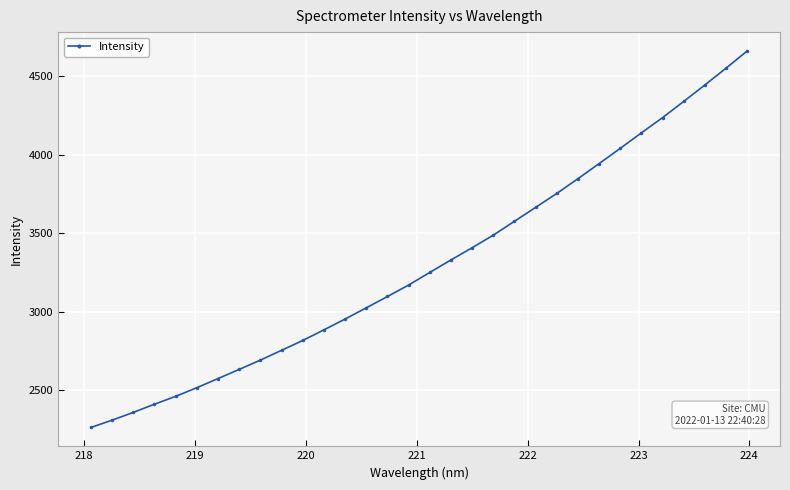

What is the minimum value shown in the chart?

2263.2